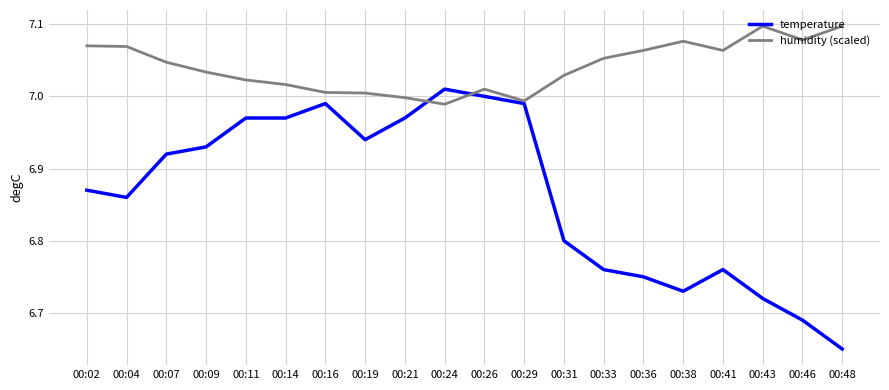

Where do humidity (scaled) and temperature first cross each other?

00:21 and 00:24